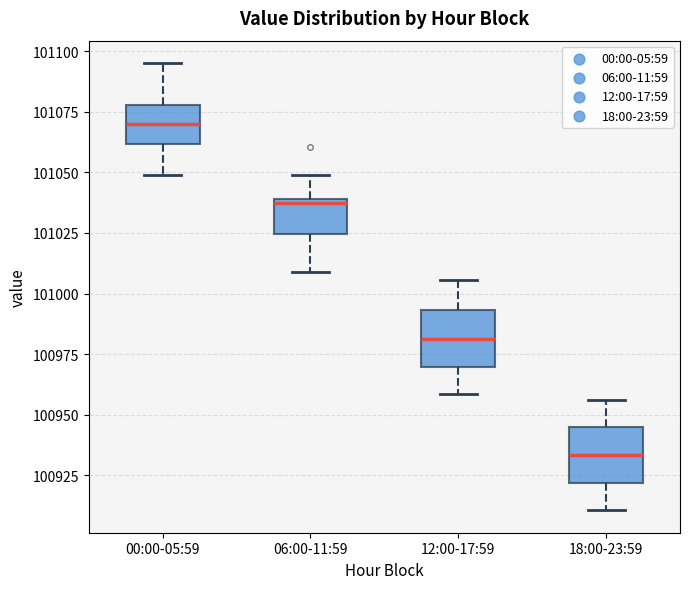

Which box's median line is the highest?

00:00-05:59